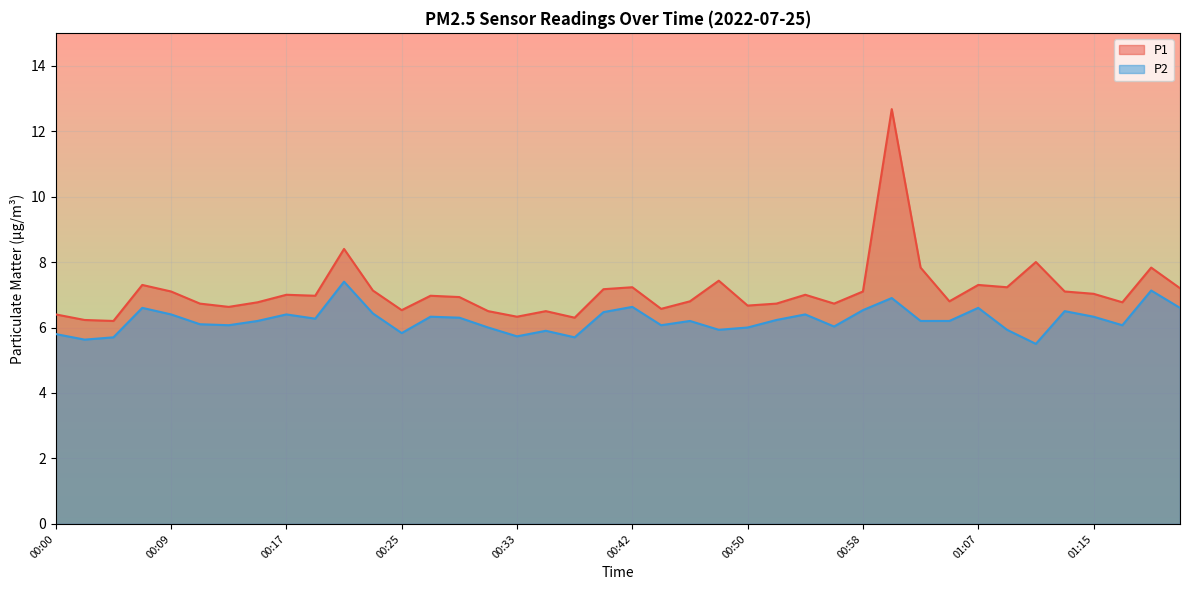

Which series has the largest range (max minus min)?

P1